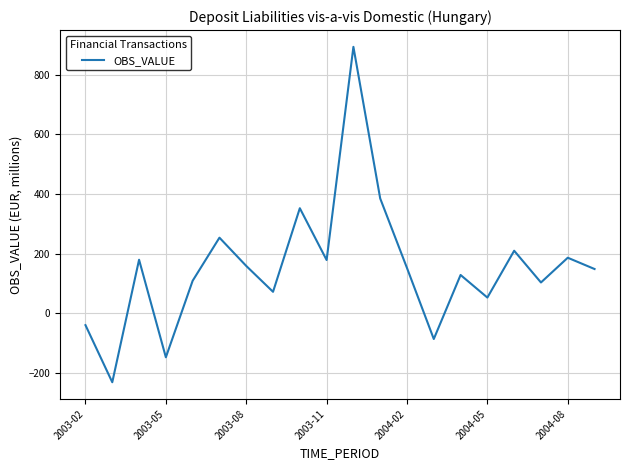

What is the maximum value shown in the chart?

894.0